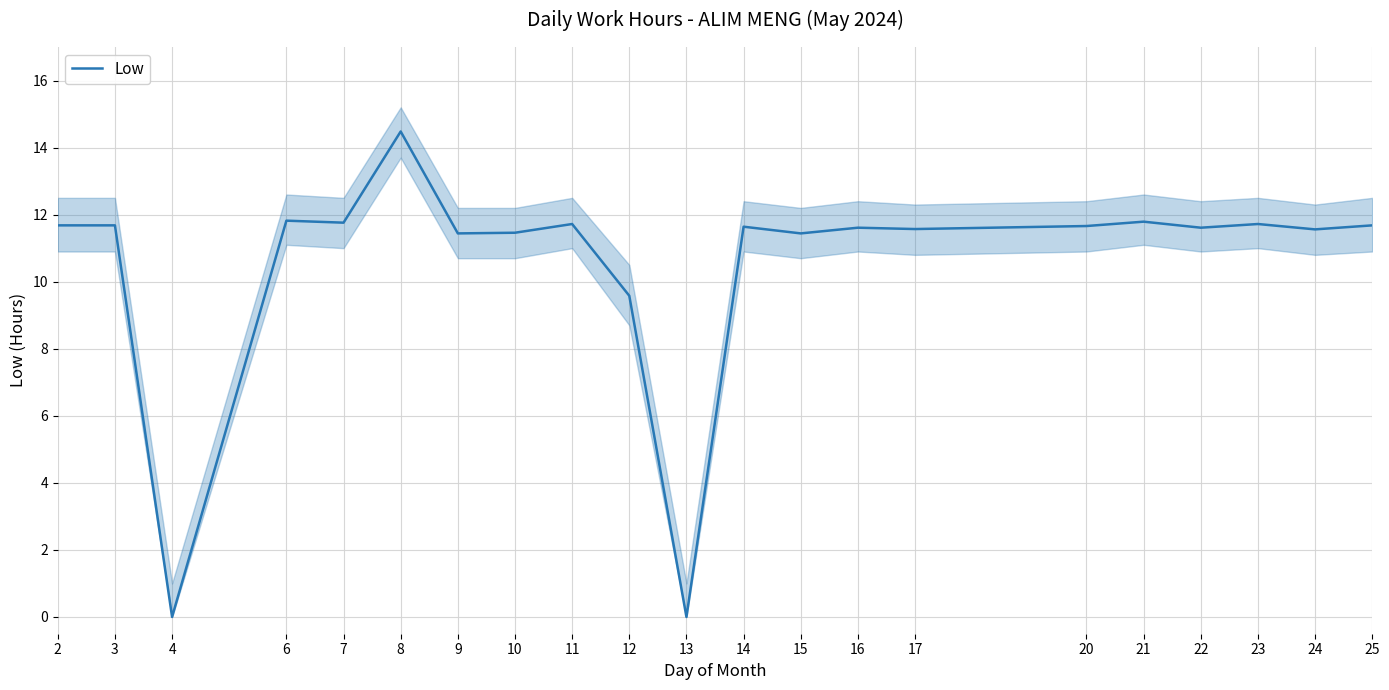

At which category does the chart reach its peak across all series?

8